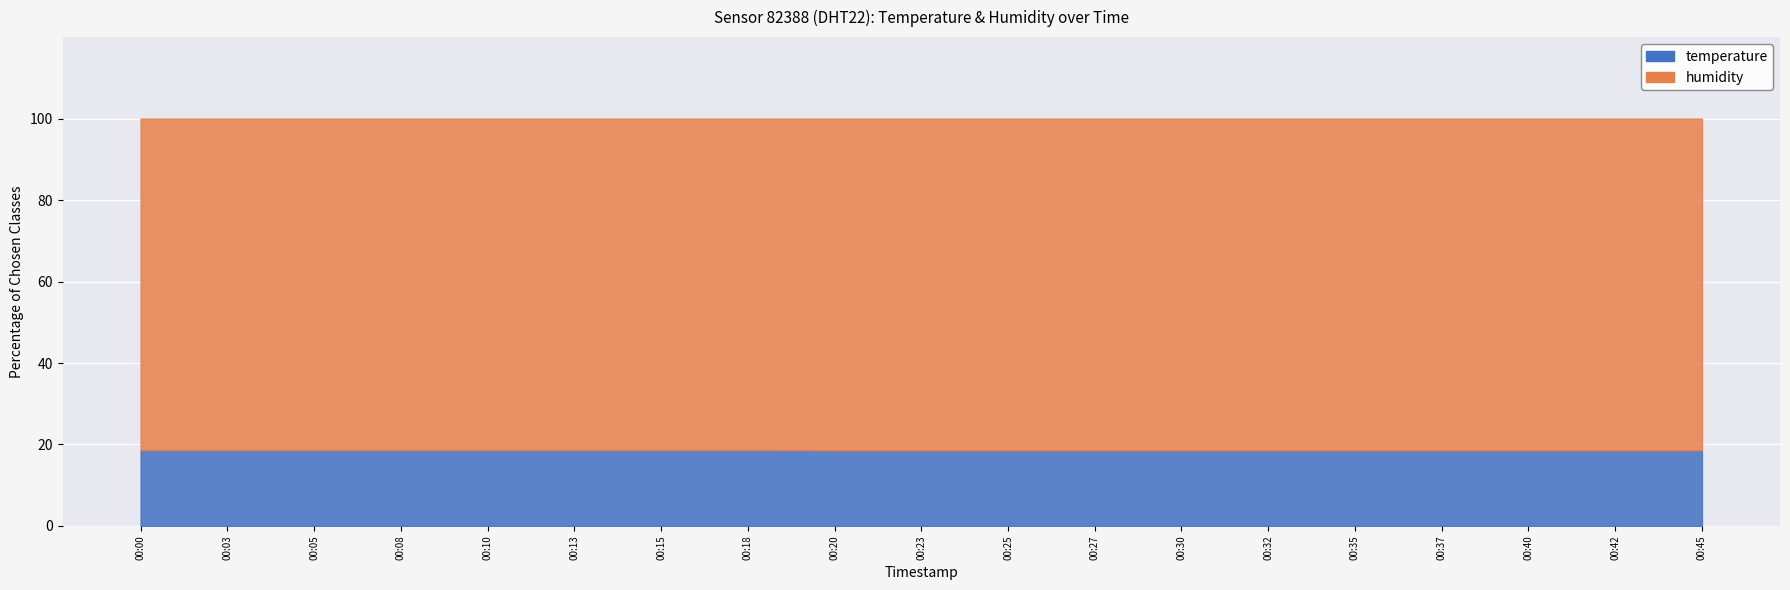

At which category does the data reach its first local valley?

00:27